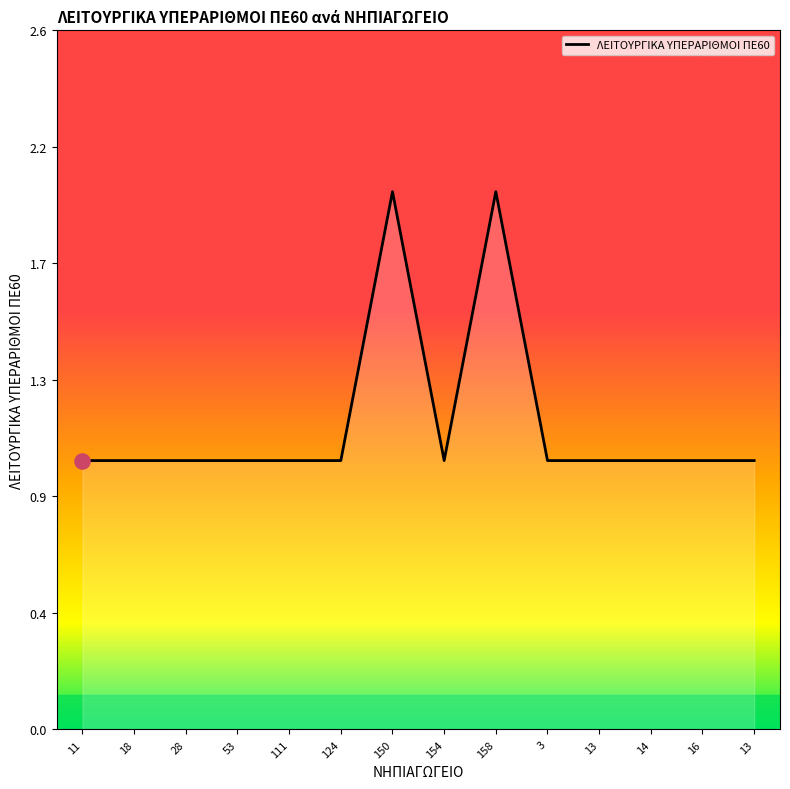

What is the ratio of the value at 111 to the value at 158?

0.5